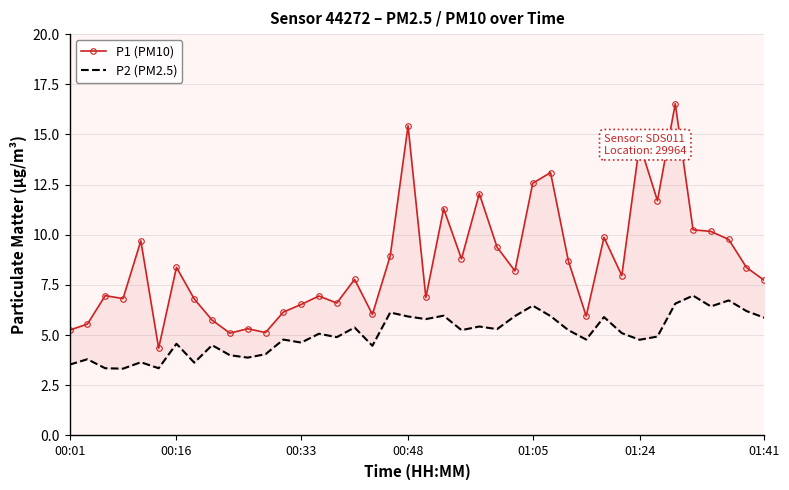

The value of P1 (PM10) at 00:01 is 5.2. True or false?

True